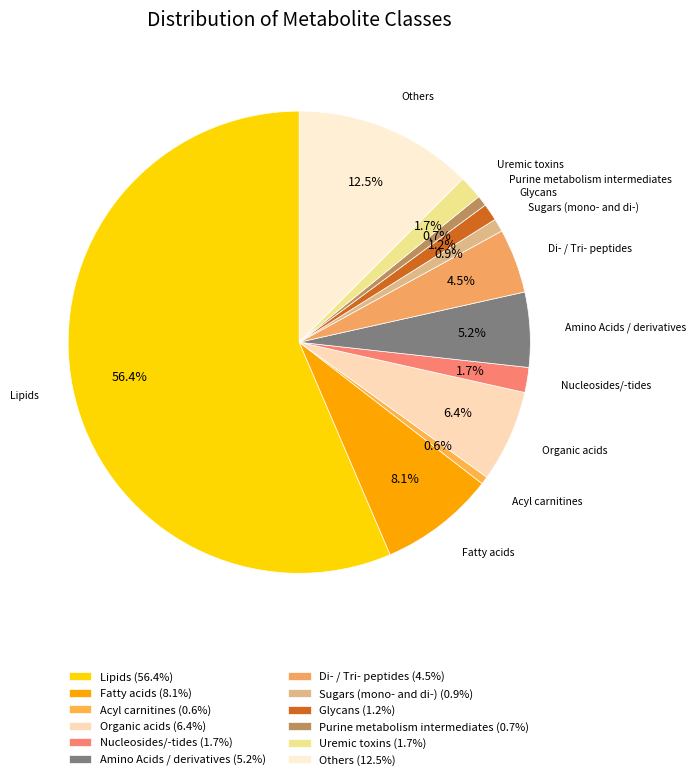

How much of the chart is everything except Nucleosides/-tides?

98.3%